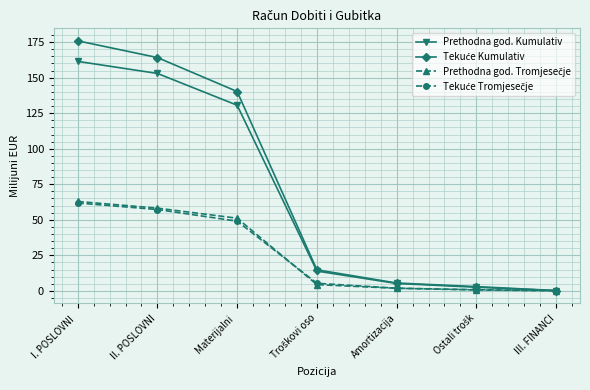

Which label corresponds to the largest value in the chart?

I. POSLOVNI 